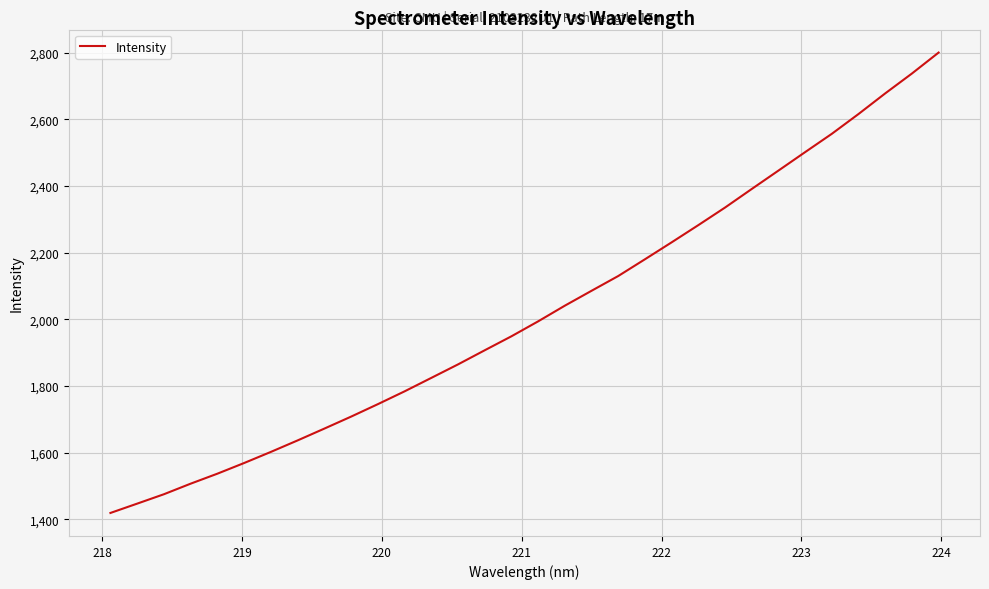

How many lines are shown in the chart?

1